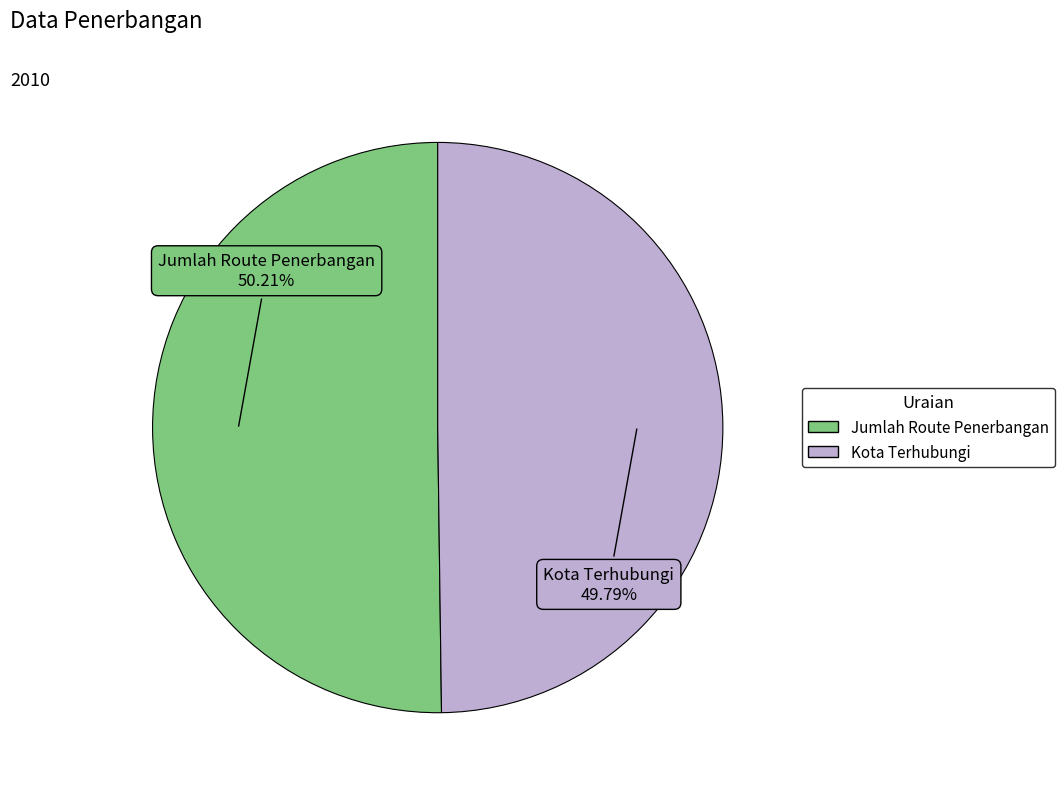

To the nearest percent, what percentage of the pie is Jumlah Route Penerbangan?

50%